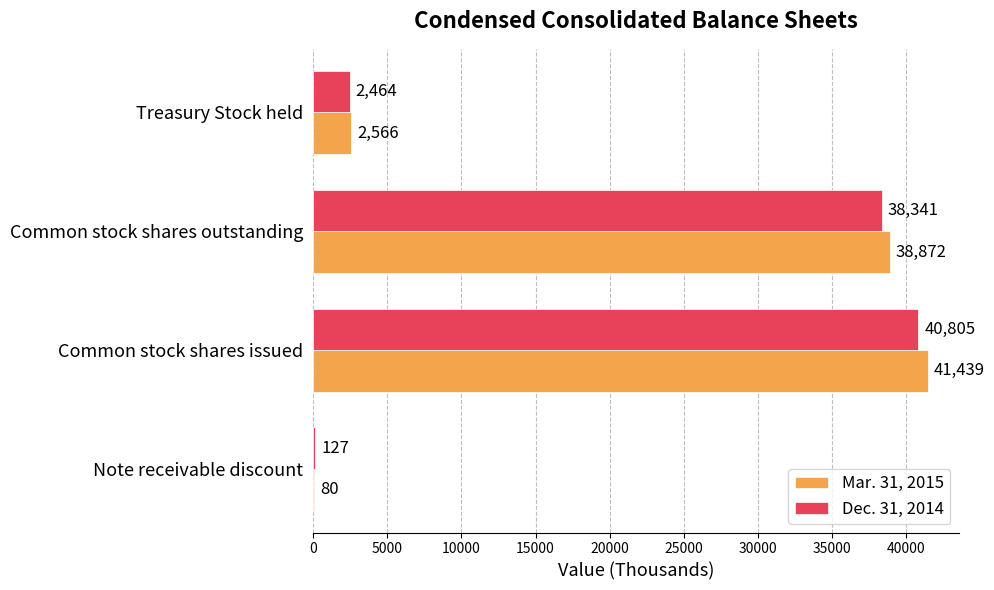

What is the sum of the Dec. 31, 2014 values at Note receivable discount and Common stock shares outstanding?

38468